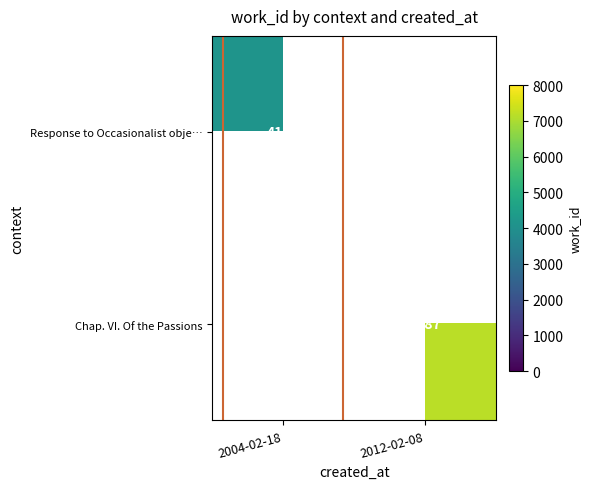

True or false: Chap. VI. Of the Passions has a value of 10204 at 2012-02-08.

False